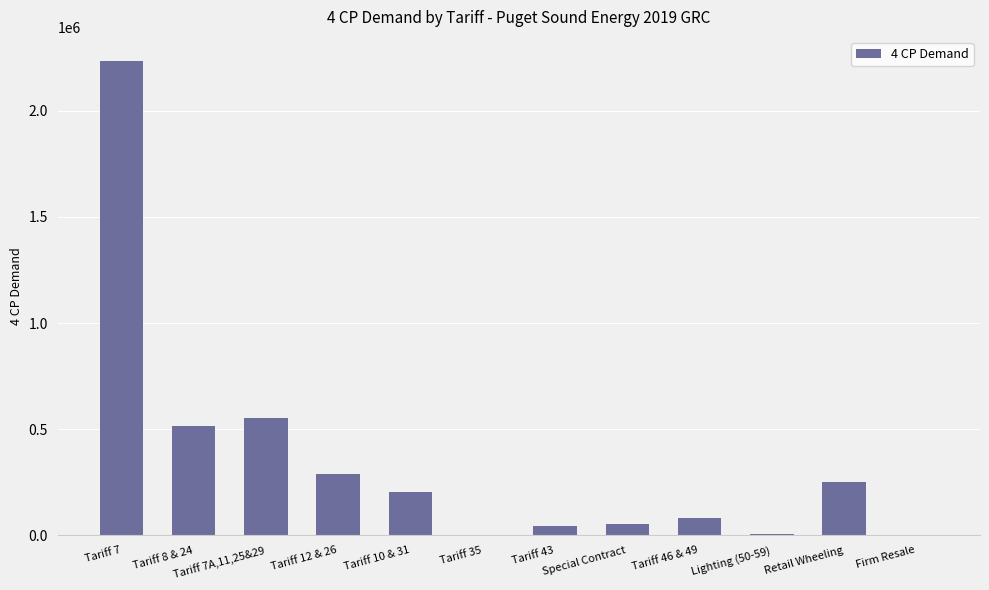

Count the number of values greater than 204844.

6